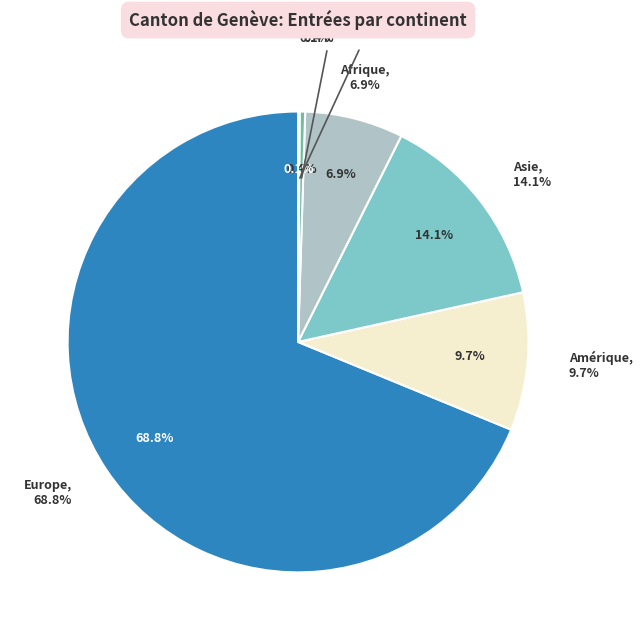

Count the number of slices in the pie.

6